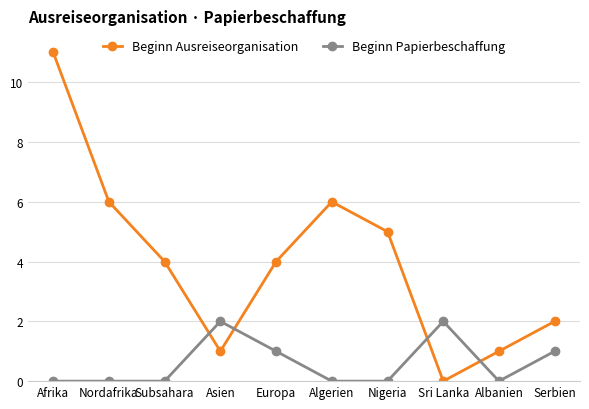

How many data points does each series have?

10